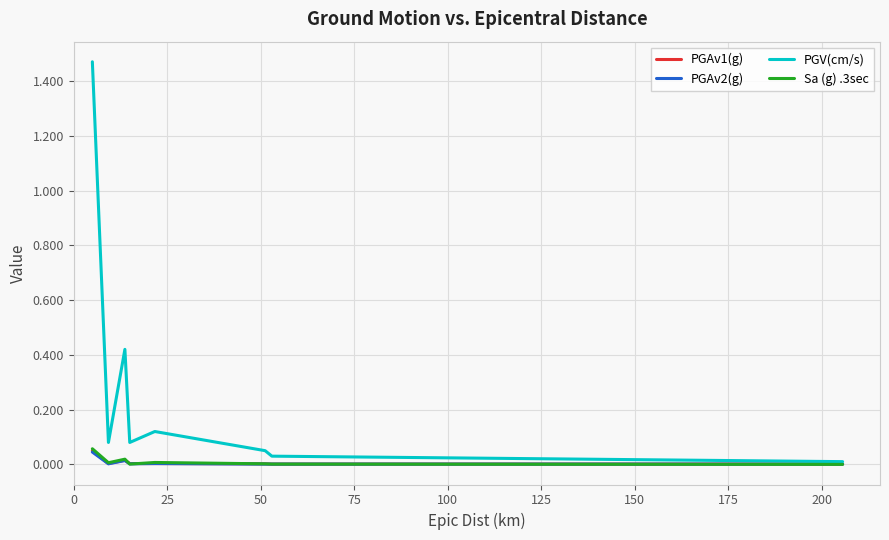

Which series has the widest spread of values?

PGV(cm/s)